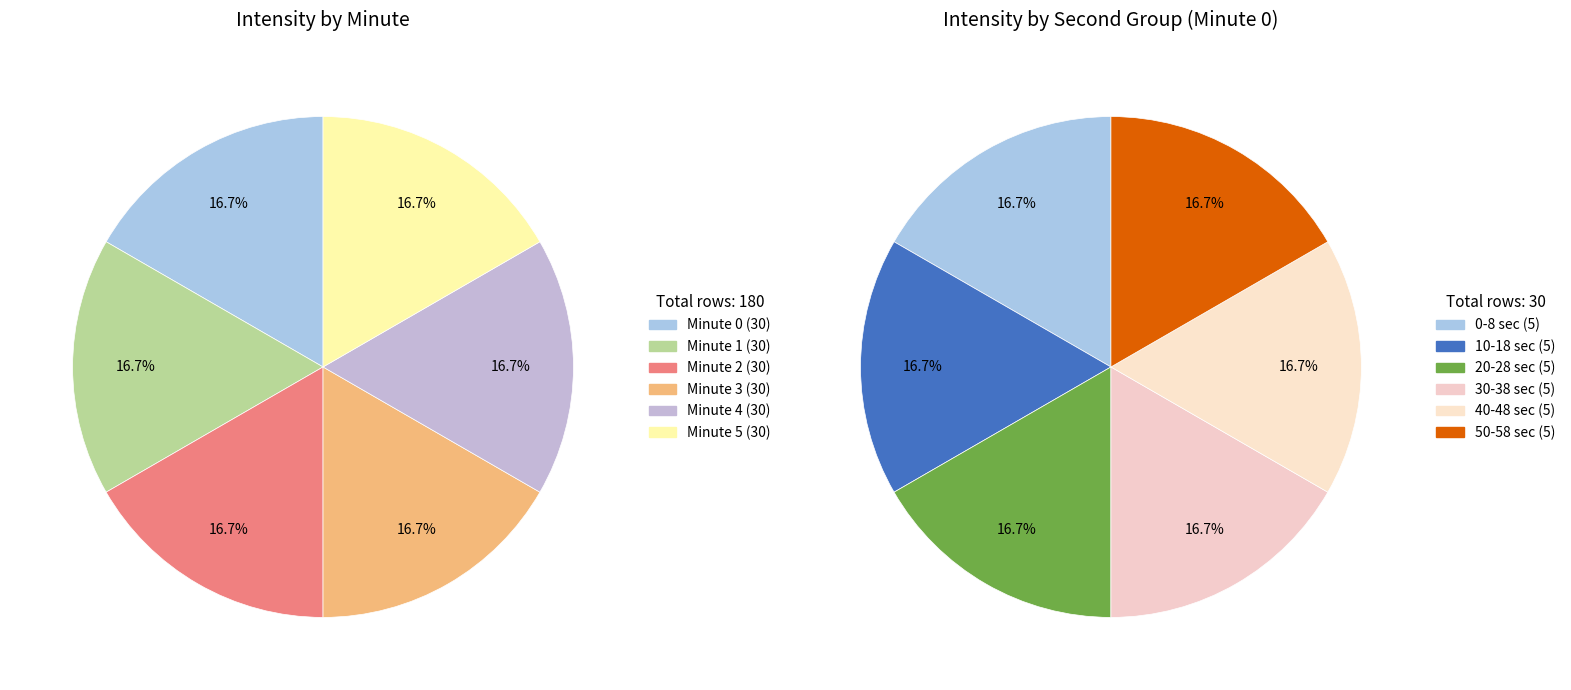

Is there a majority slice in this chart?

No